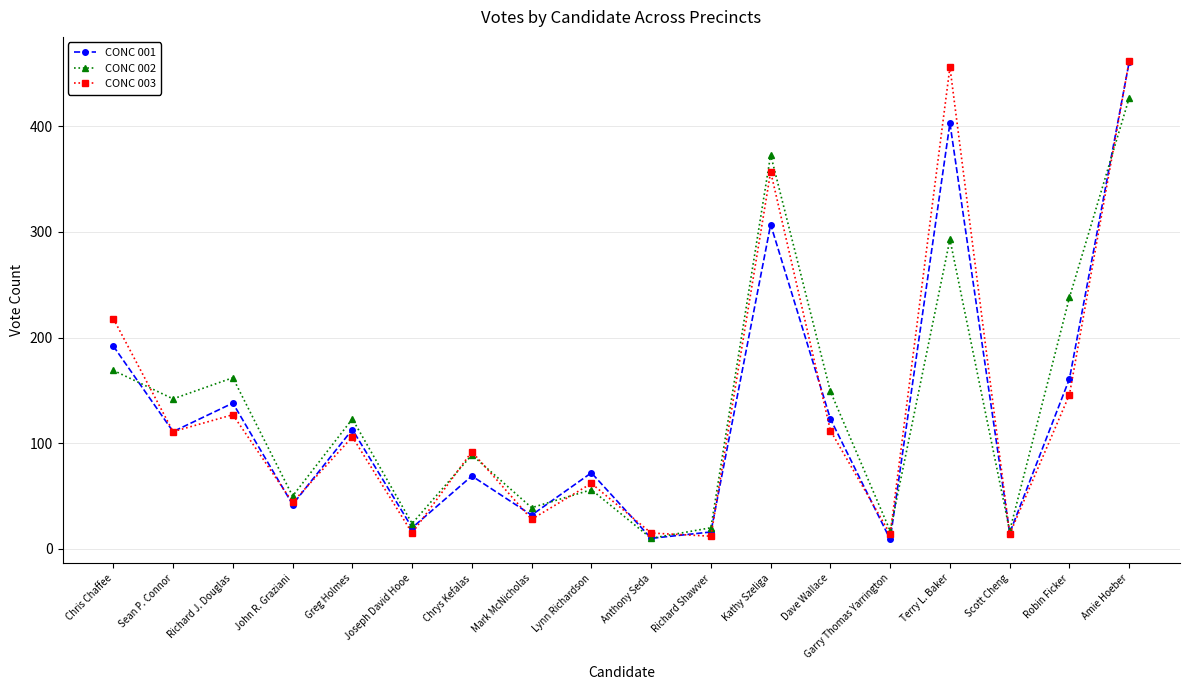

What is the label of the 14th point from the left?

Garry Thomas Yarrington